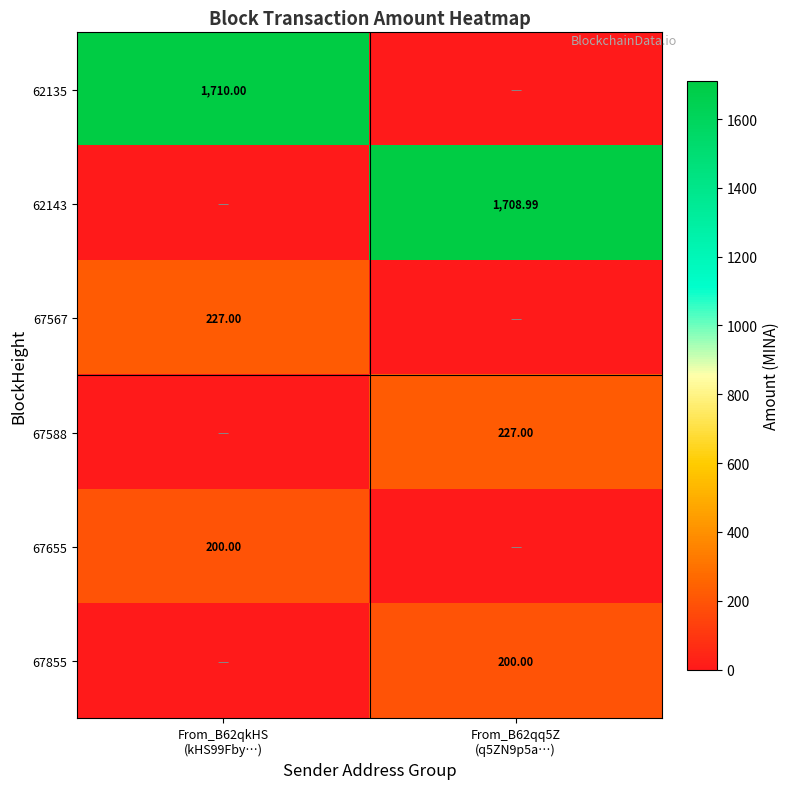

What is the difference between the maximum and minimum values in the 67655 series?

200.0